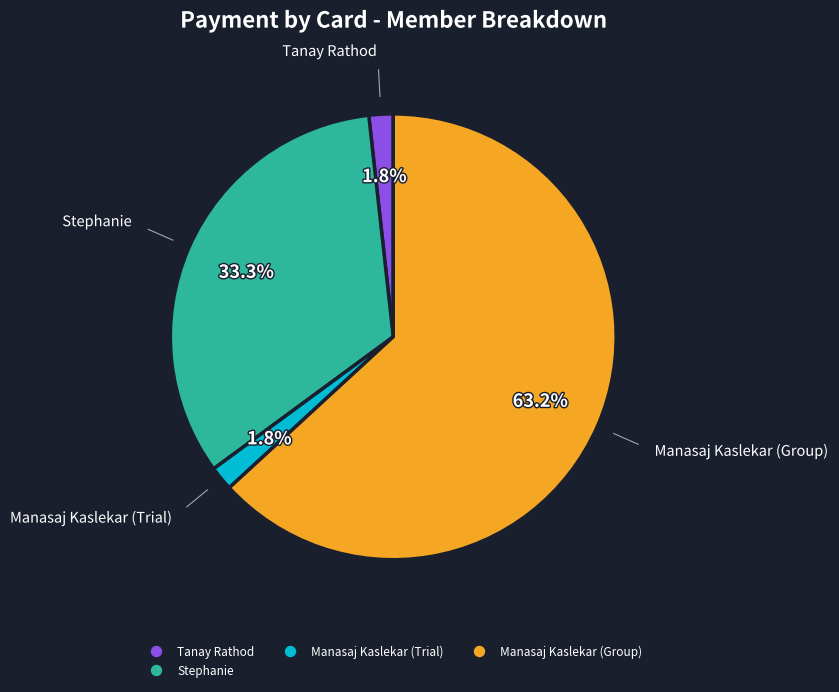

Is there a majority slice in this chart?

Yes